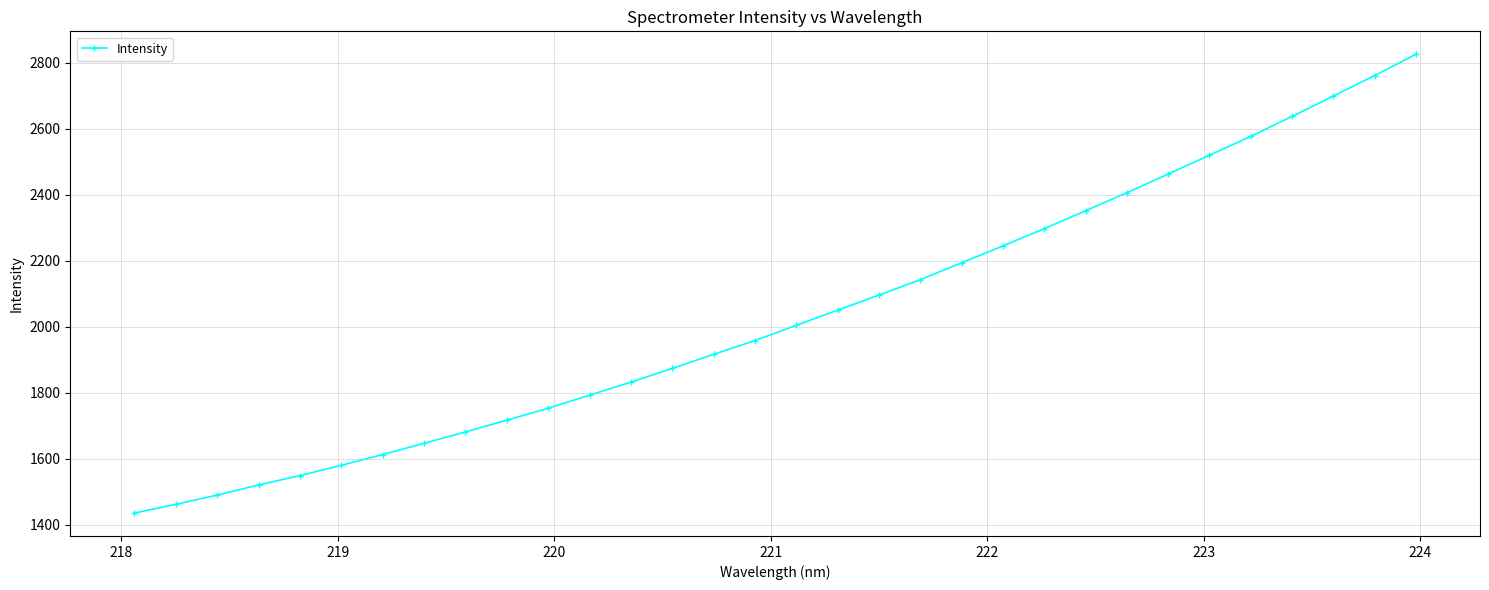

What is the smallest value displayed?

1435.9